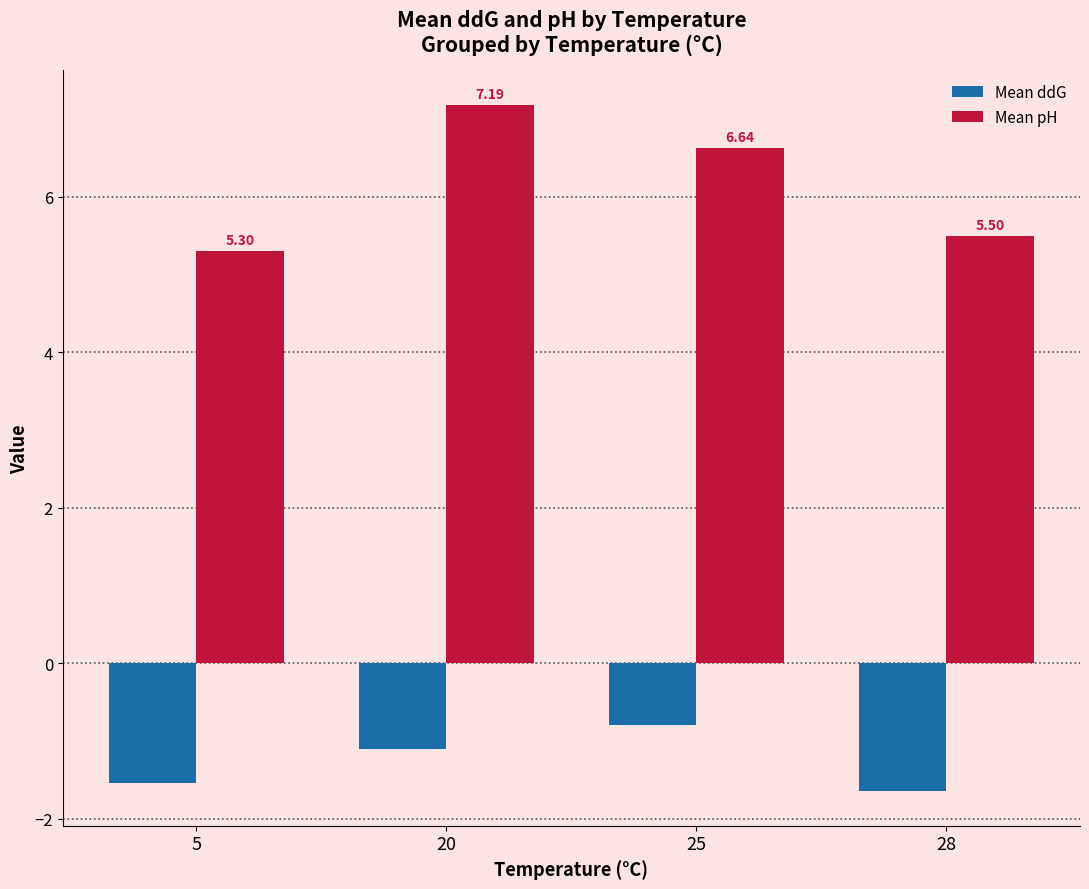

How many groups of bars are there?

4